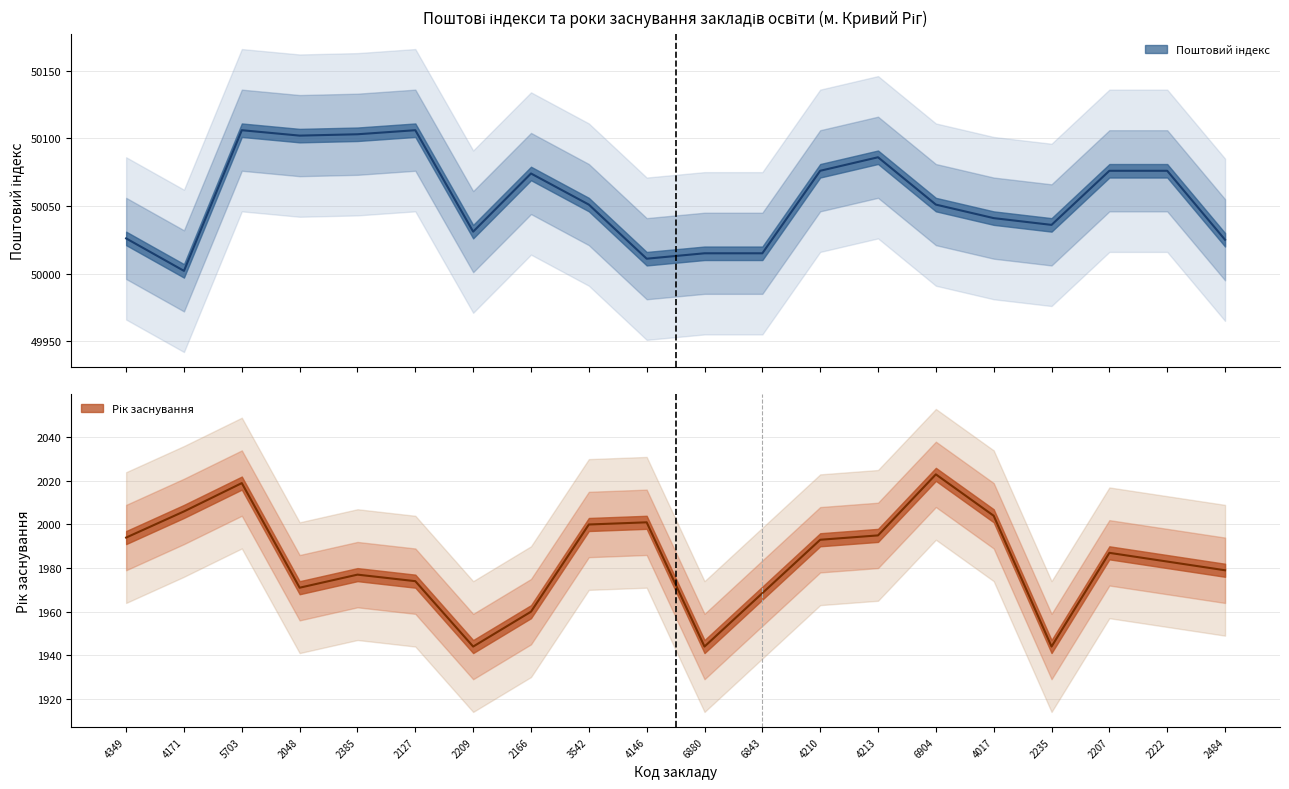

Rank the categories by value from lowest to highest.

4171, 4146, 6880, 6843, 2484, 4349, 2209, 2235, 4017, 3542, 6904, 2166, 4210, 2207, 2222, 4213, 2048, 2385, 5703, 2127